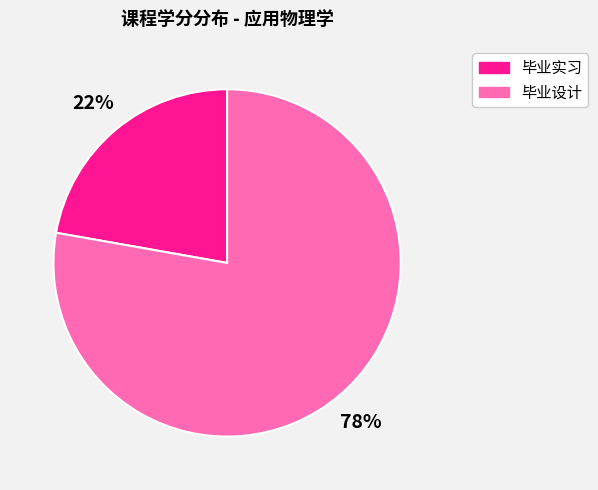

Combined, do 毕业实习 and 毕业设计 account for over 50%?

Yes